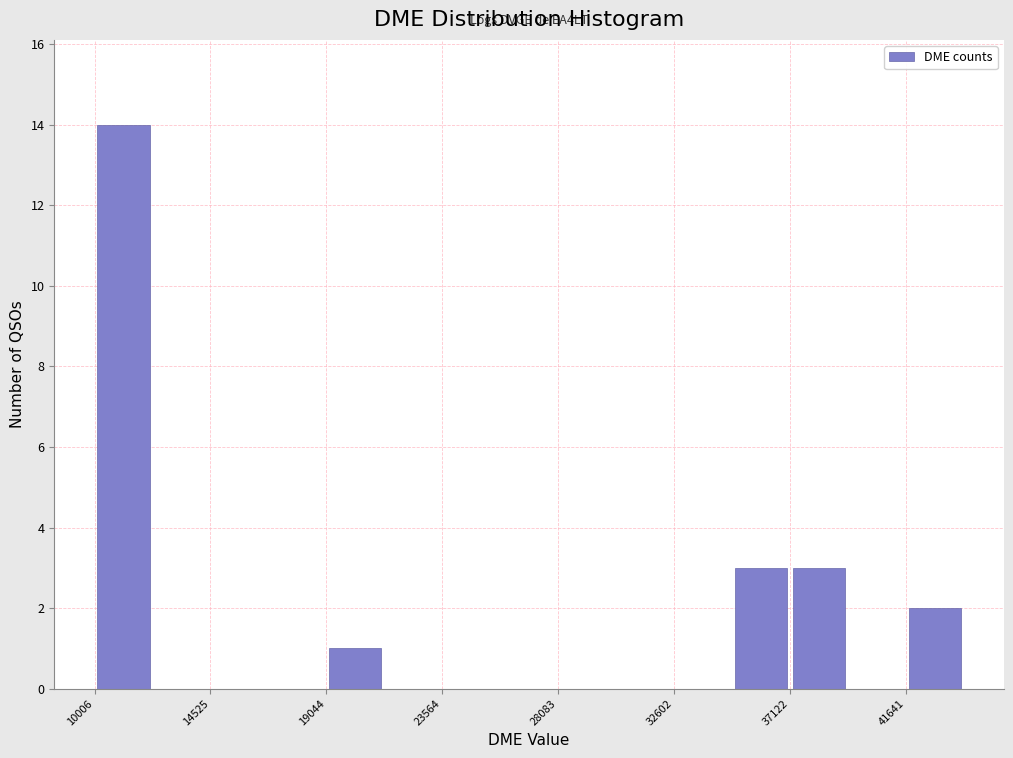

Which range on the x-axis has the tallest bar?

10000 to 12500